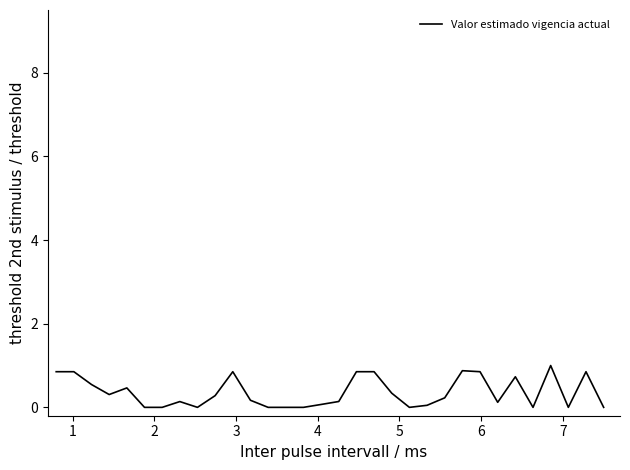

What is the greatest value displayed?

1.0